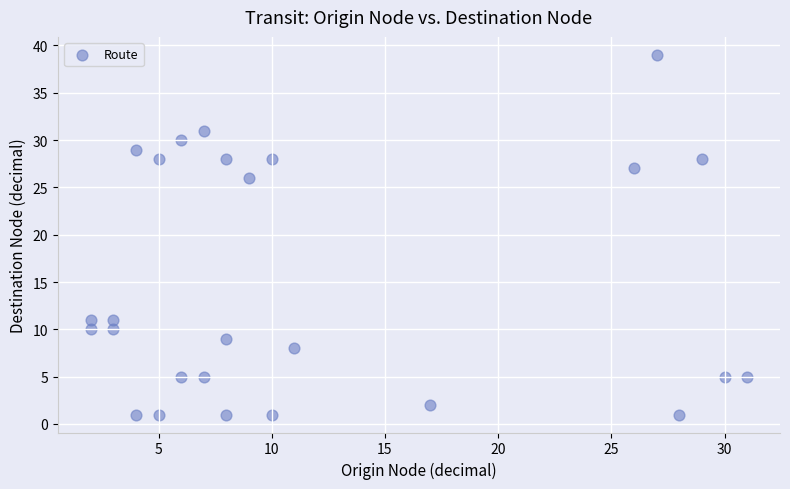

What Y value in the scatter plot is closest to 20?

26